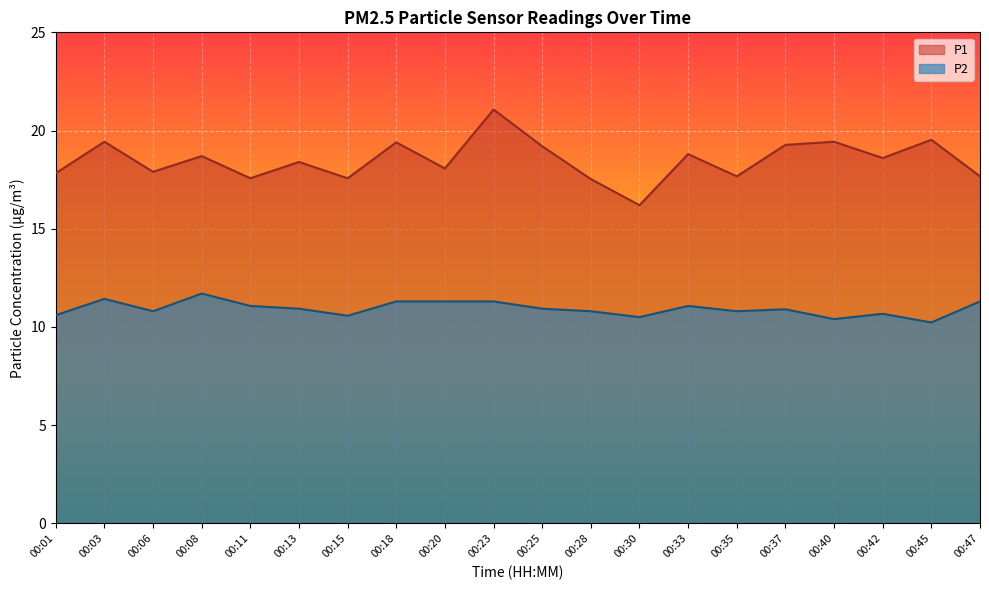

What is the difference between the P2 values at 00:42 and 00:30?

0.2